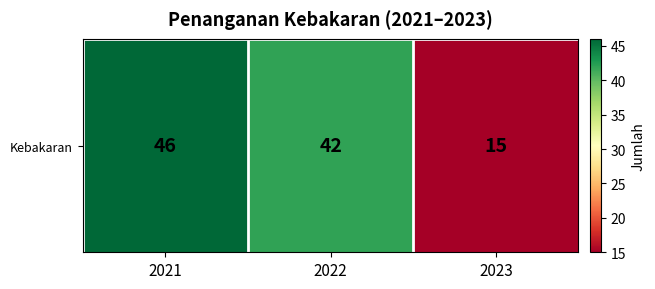

The chart shows a value of 20 at 2023. True or false?

False